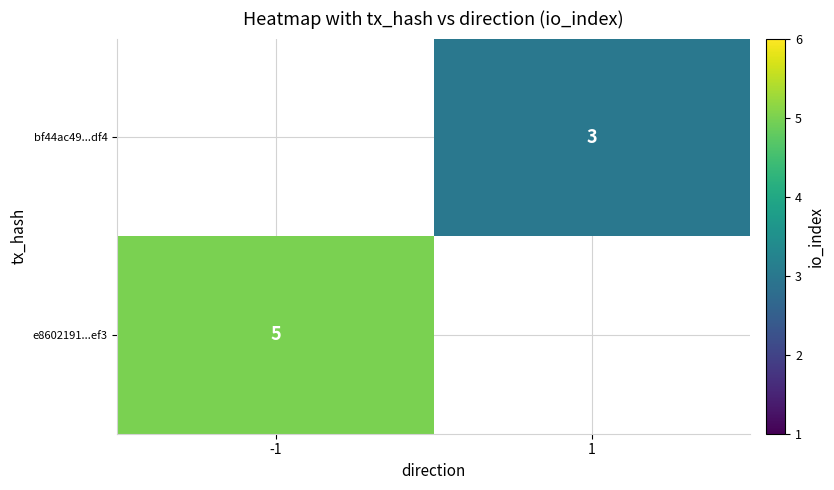

True or false: e8602191...ef3 has a value of 5 at -1.

True